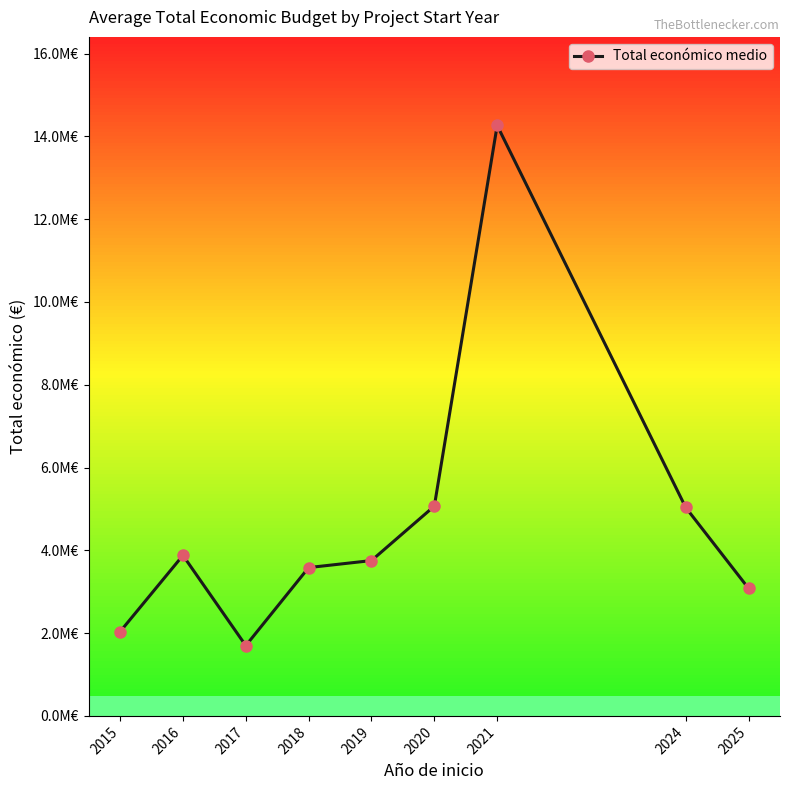

What is the value of the 6th point from the left?

5067972.5